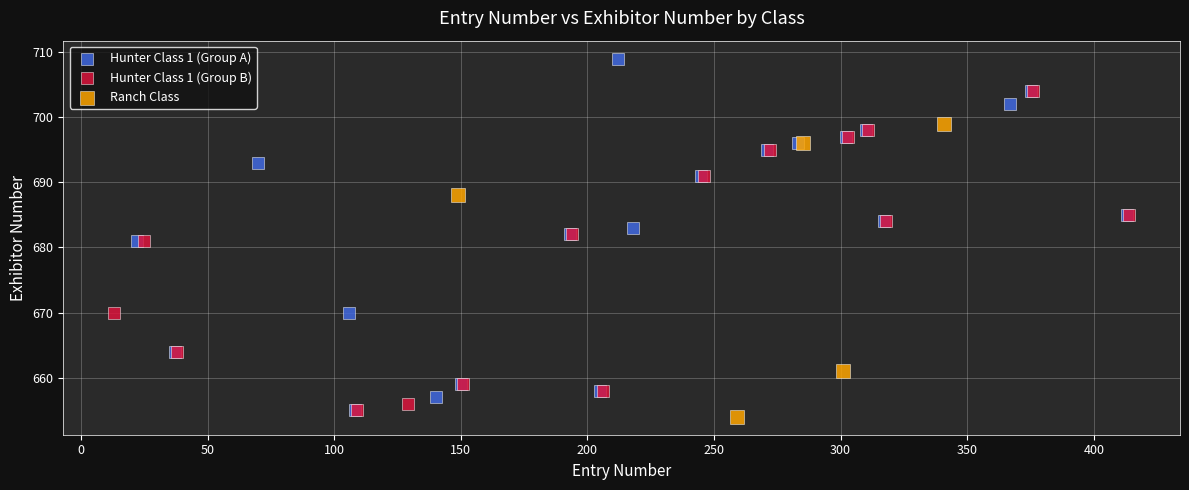

Which series reaches the maximum Y coordinate?

Hunter Class 1 (Group A)